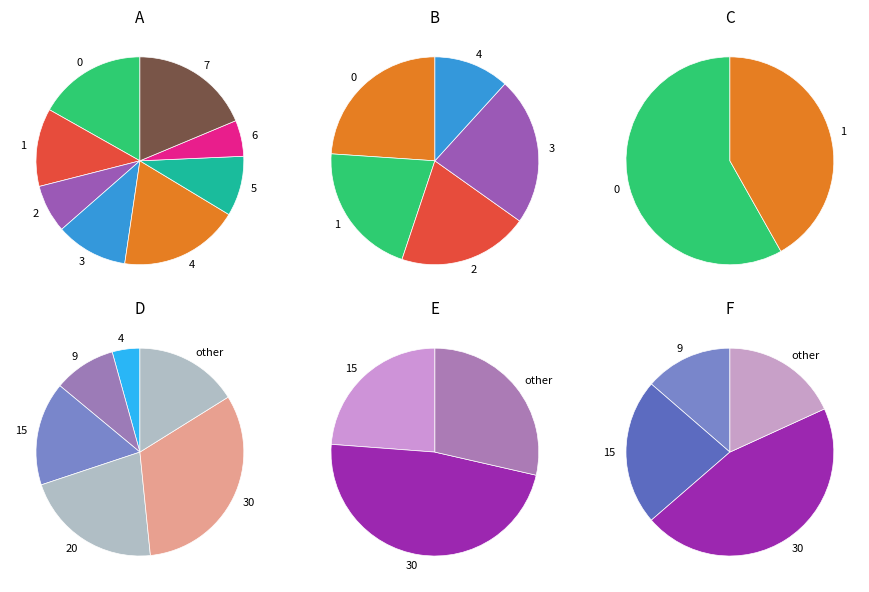

How many slices are in this pie chart?

2